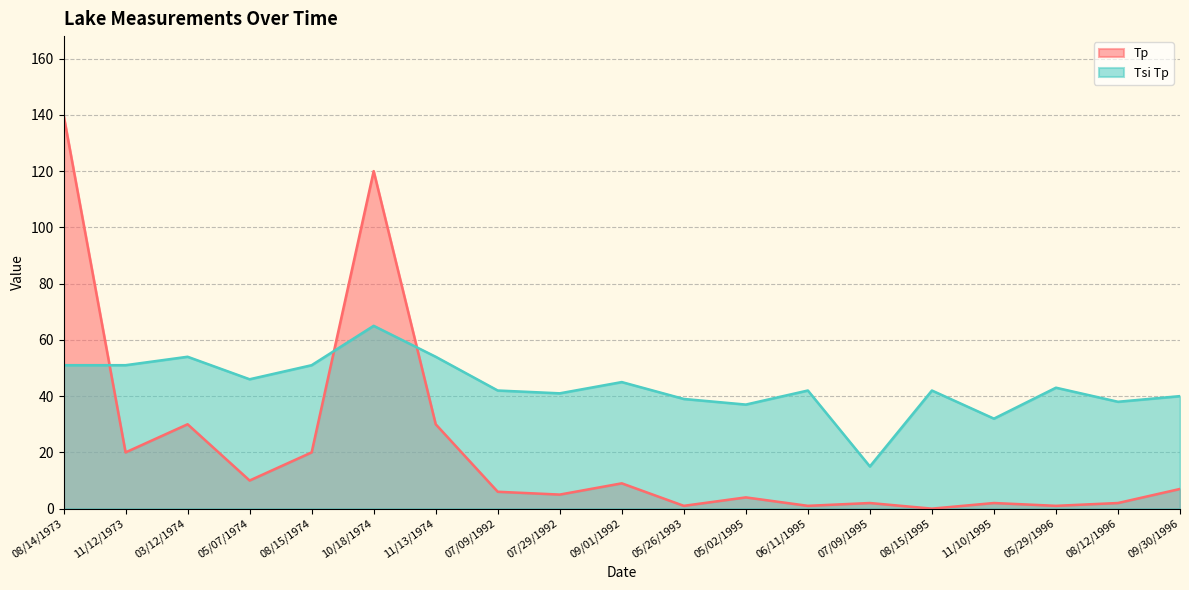

Does the chart have visible grid lines?

Yes